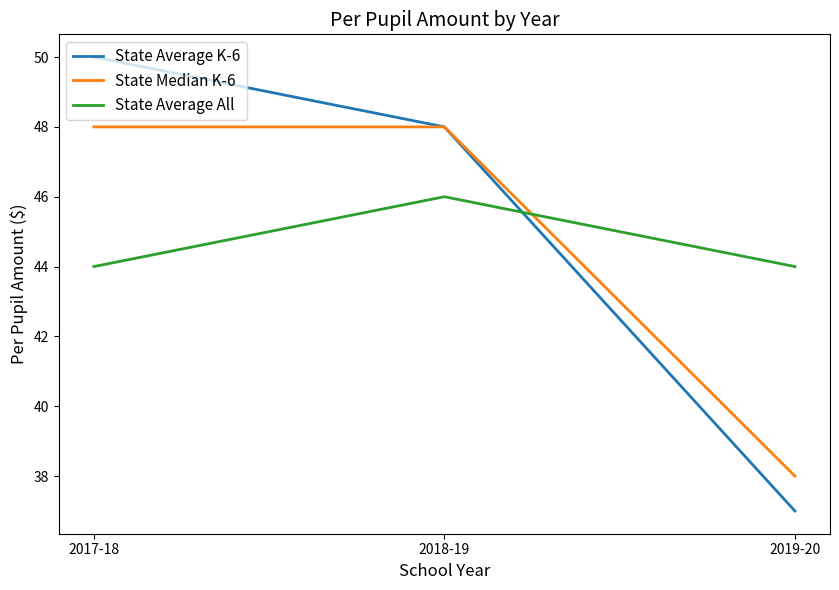

Reading left to right, transcribe all the data shown in this chart.

State Average K-6: 2017-18=50	2018-19=48	2019-20=37
State Median K-6: 2017-18=48	2018-19=48	2019-20=38
State Average All: 2017-18=44	2018-19=46	2019-20=44